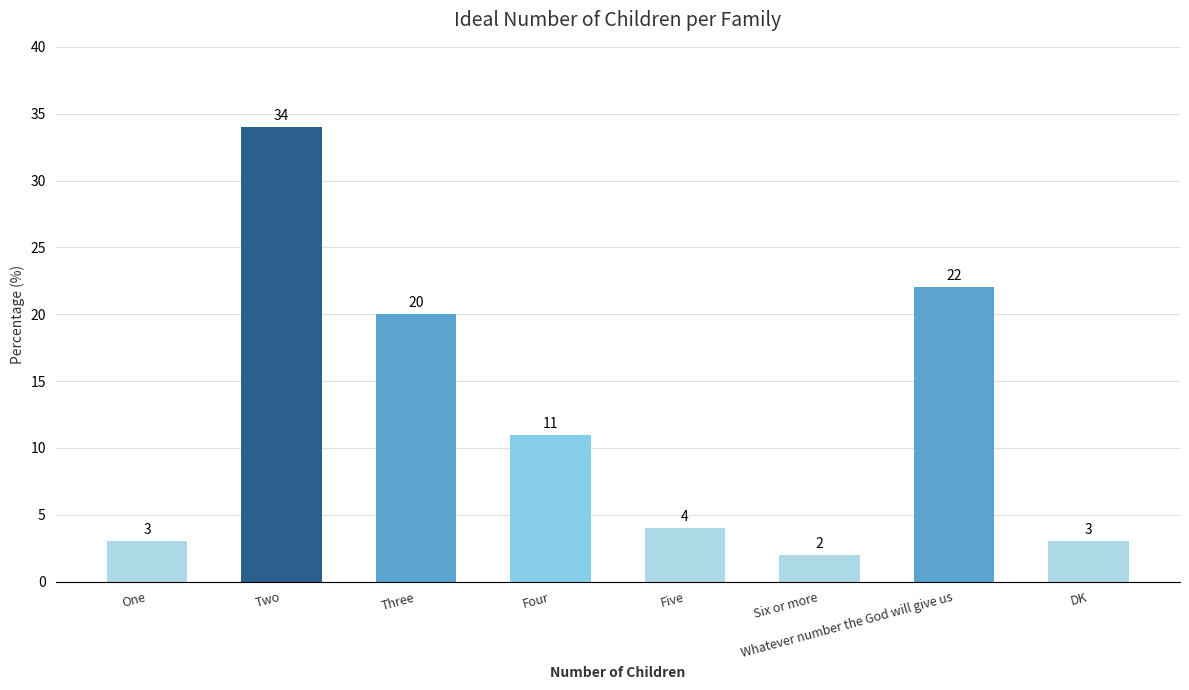

What is the value of the 8th bar from the left?

3